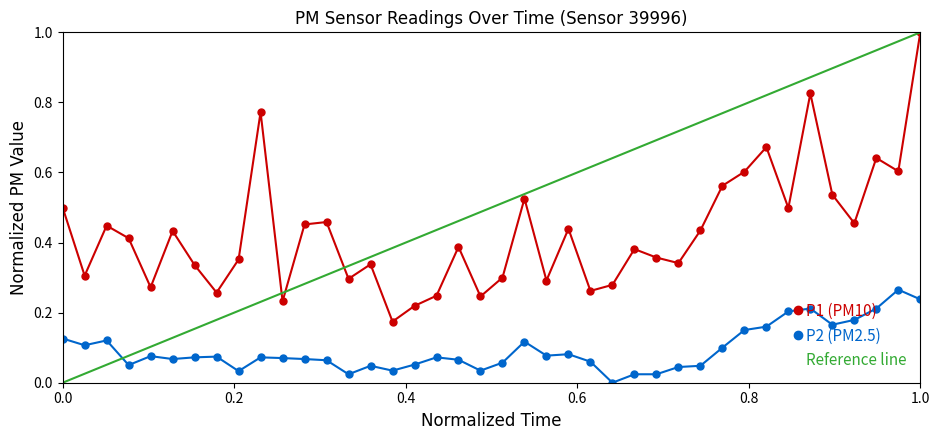

Is this an area chart (filled region under the line)?

No